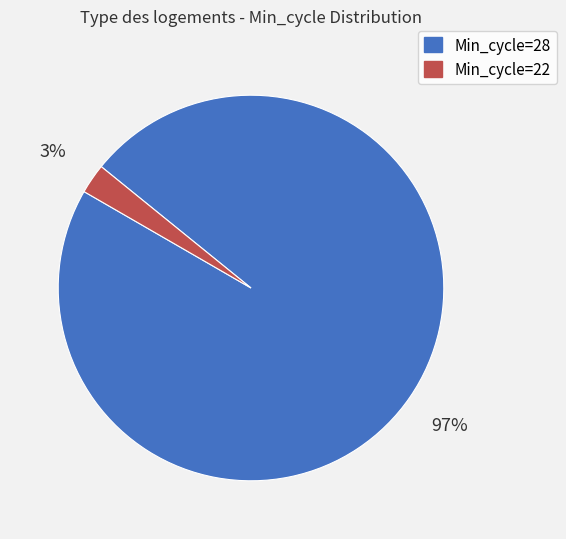

Rank the categories by value from lowest to highest.

Min_cycle=22, Min_cycle=28